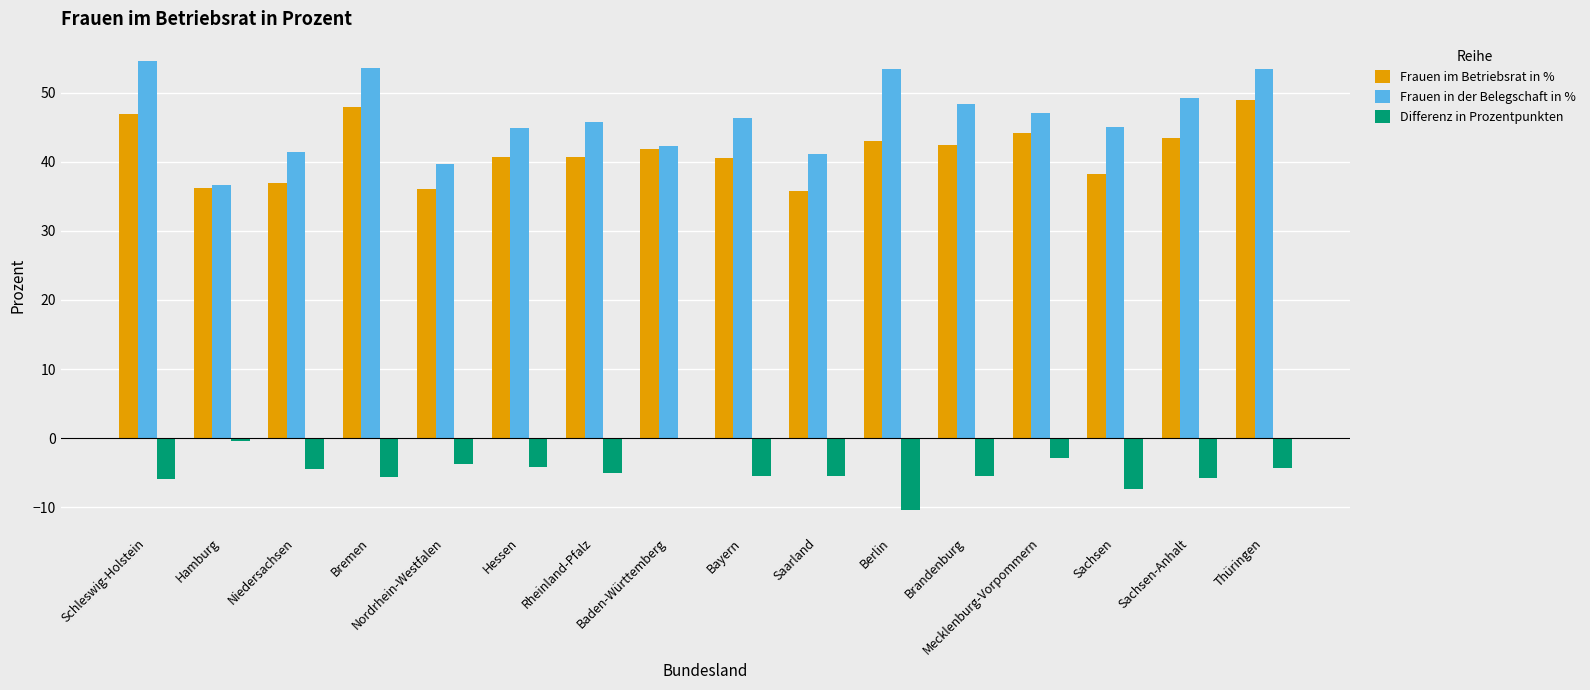

The Differenz in Prozentpunkten series shows -5.6 at Bremen. True or false?

True